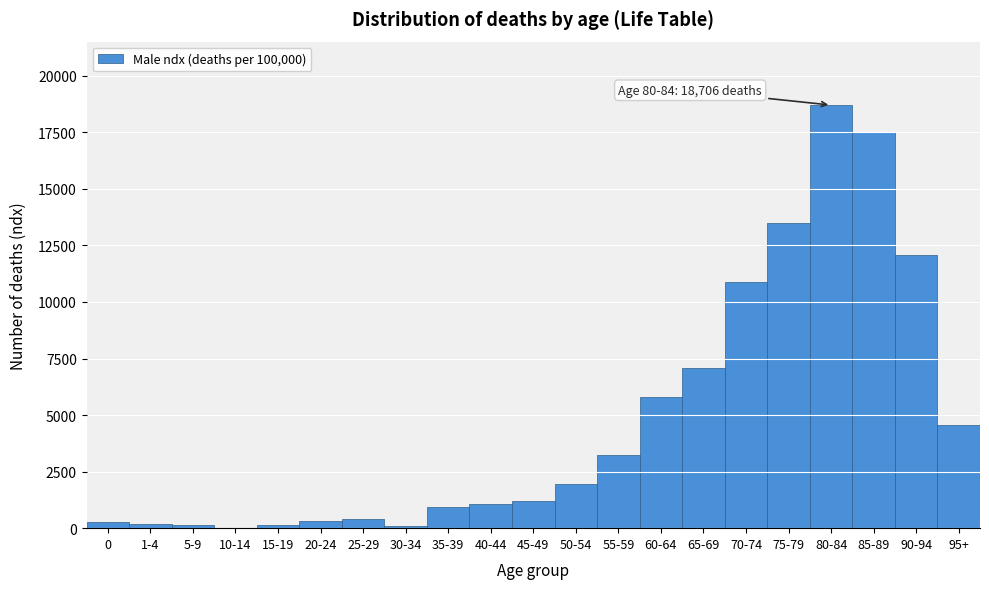

Is it true that the value at 65-69 is 9709?

False